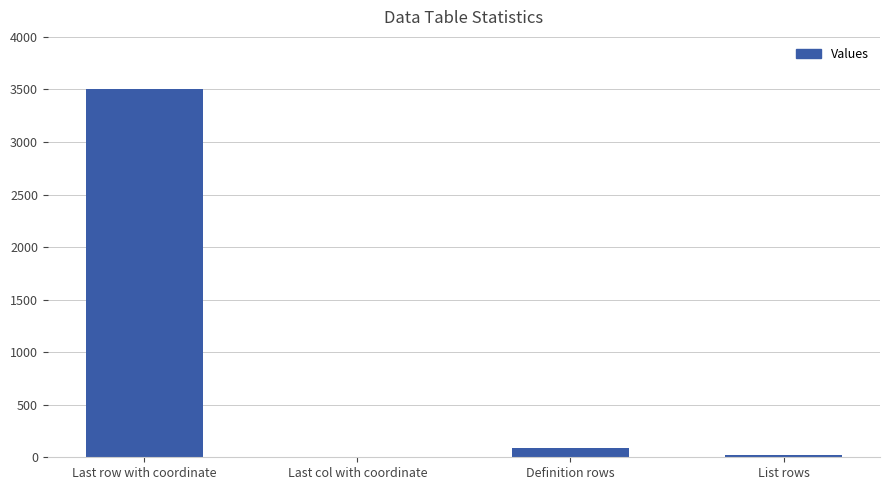

The value at List rows is 26. True or false?

True